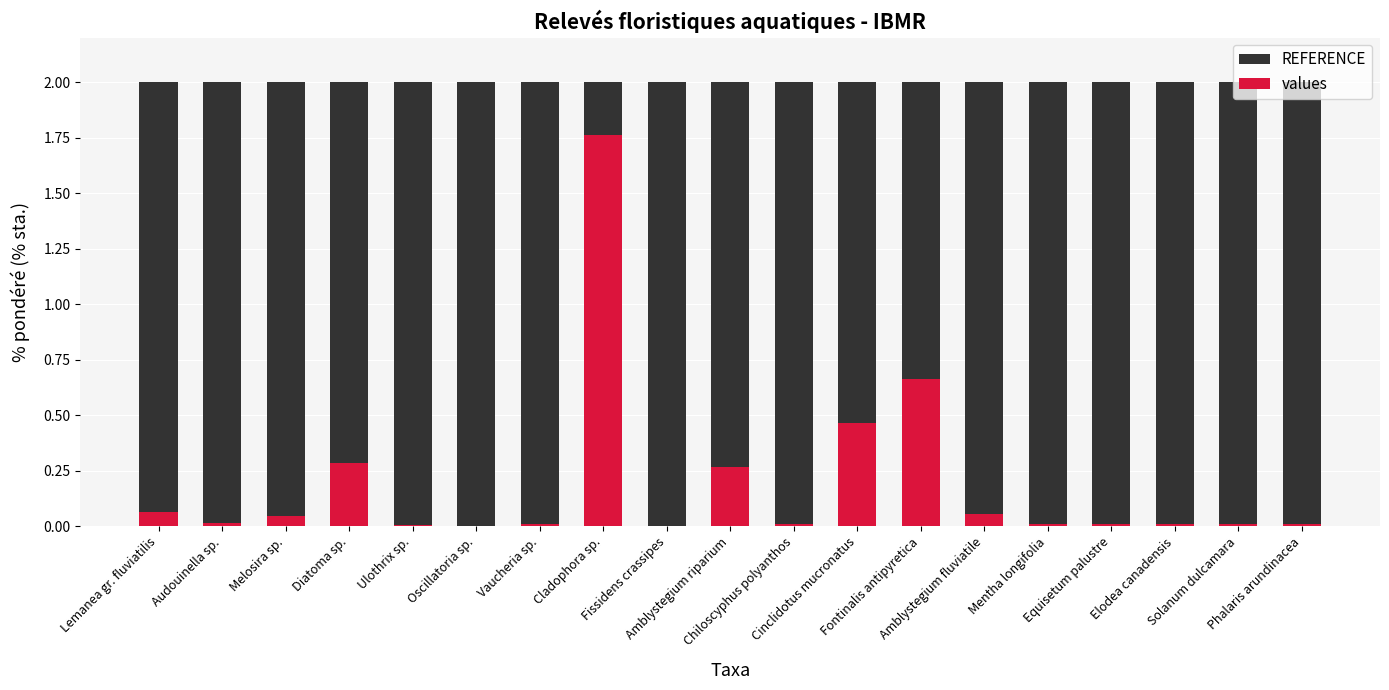

How many bars are there in total?

38